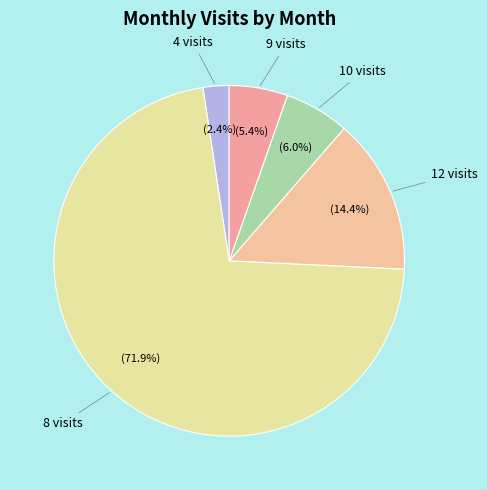

Count the number of slices in the pie.

5